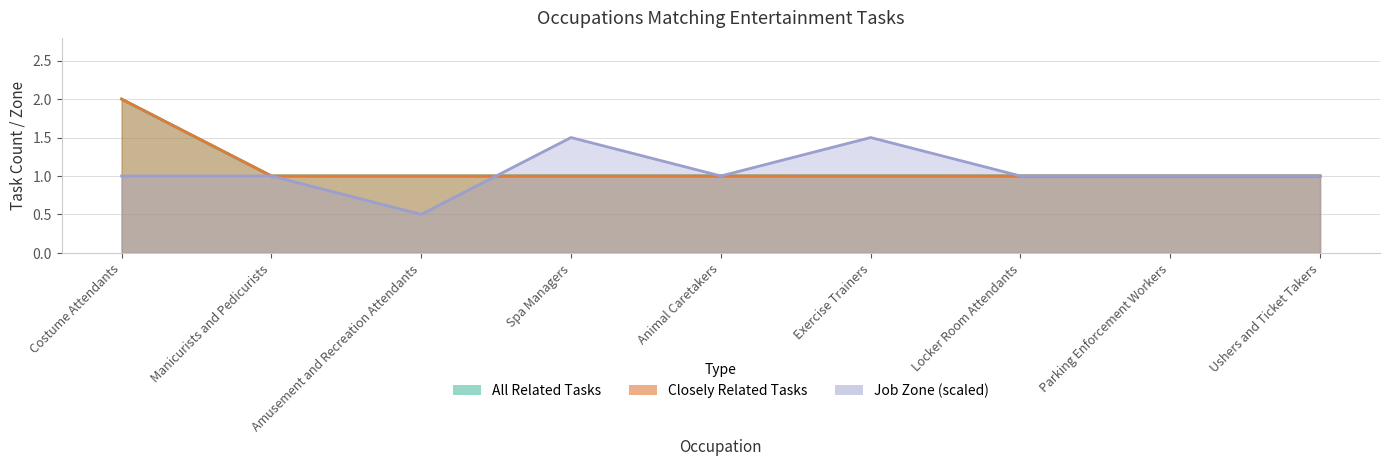

True or false: all_related and closely_related intersect in this chart.

False